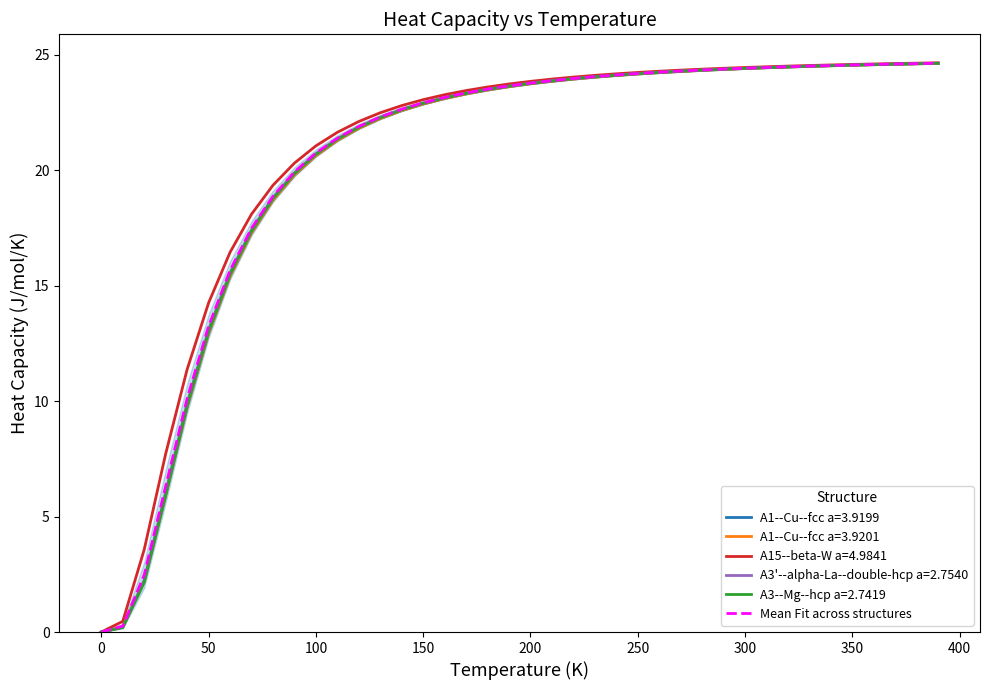

Where is A1--Cu--fcc a=3.9201 nearest to the value 12?

50